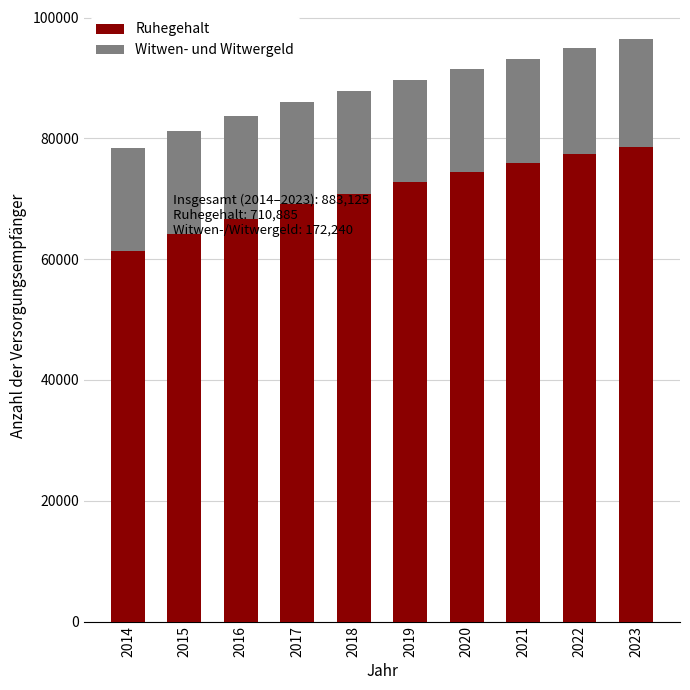

What is the highest value of the Ruhegehalt series?

78570